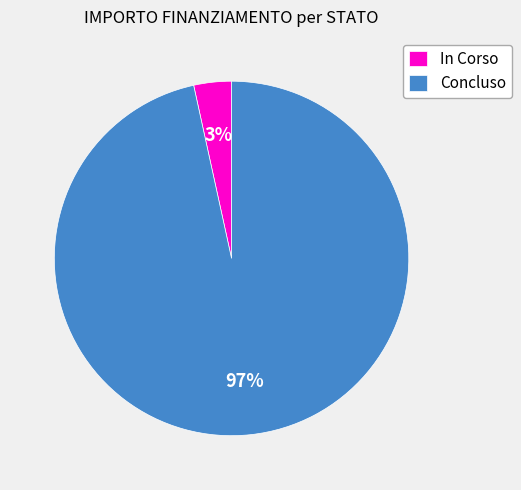

Is it true that Concluso is 97% of the pie?

True